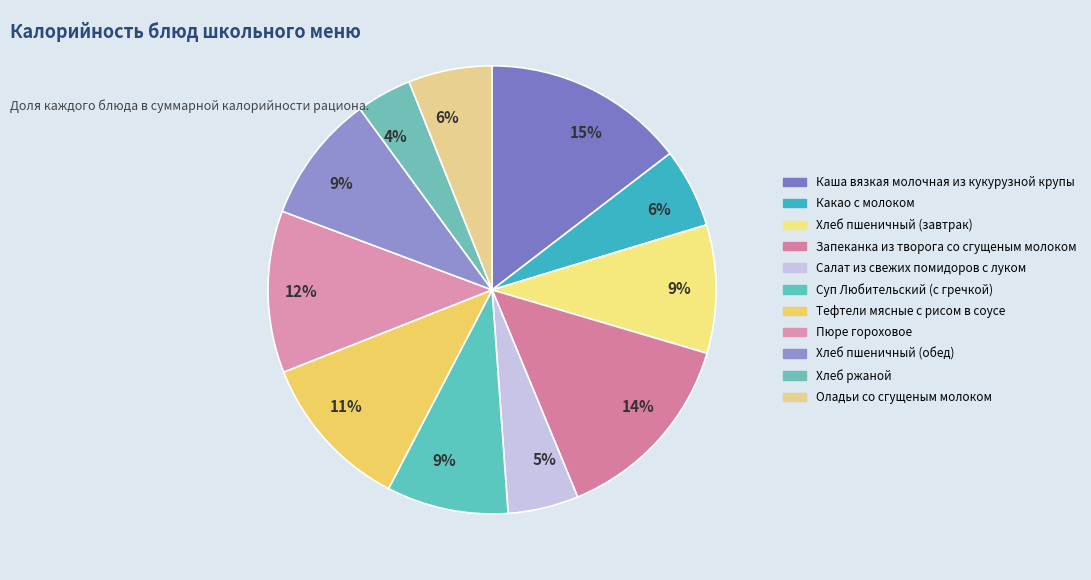

The Запеканка из творога со сгущеным молоком slice represents 3% of the pie. True or false?

False